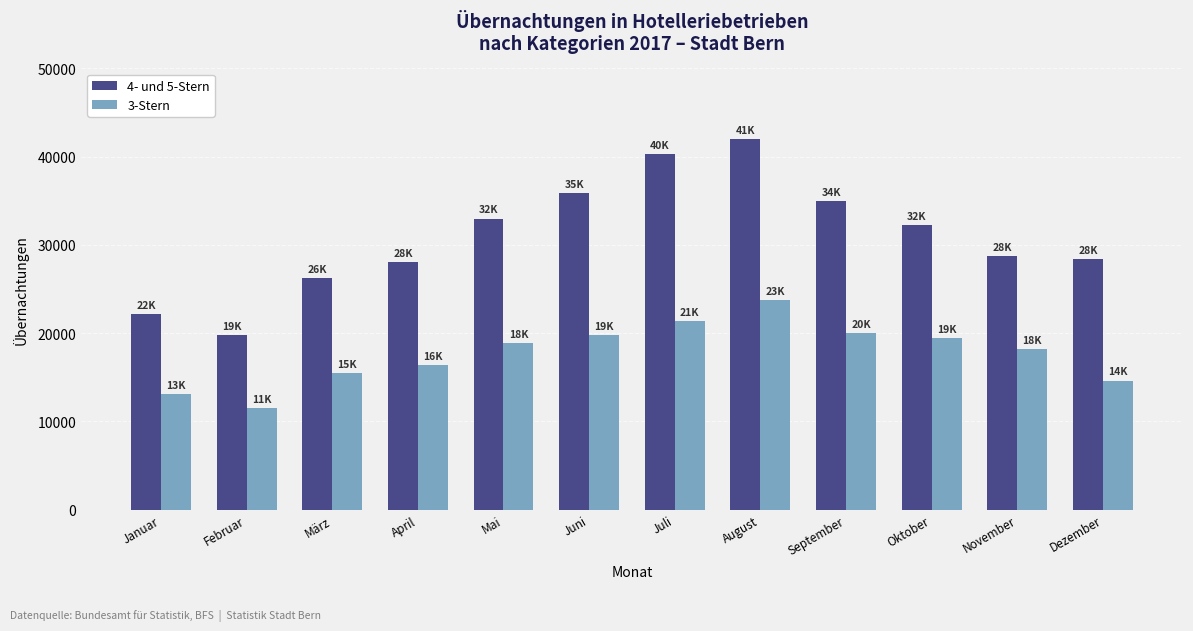

What is the greatest value displayed?

41992